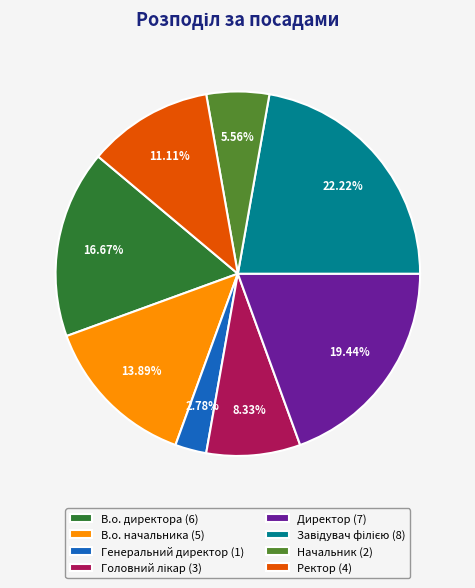

Combined, do В.о. директора (6) and Ректор (4) account for over 50%?

No